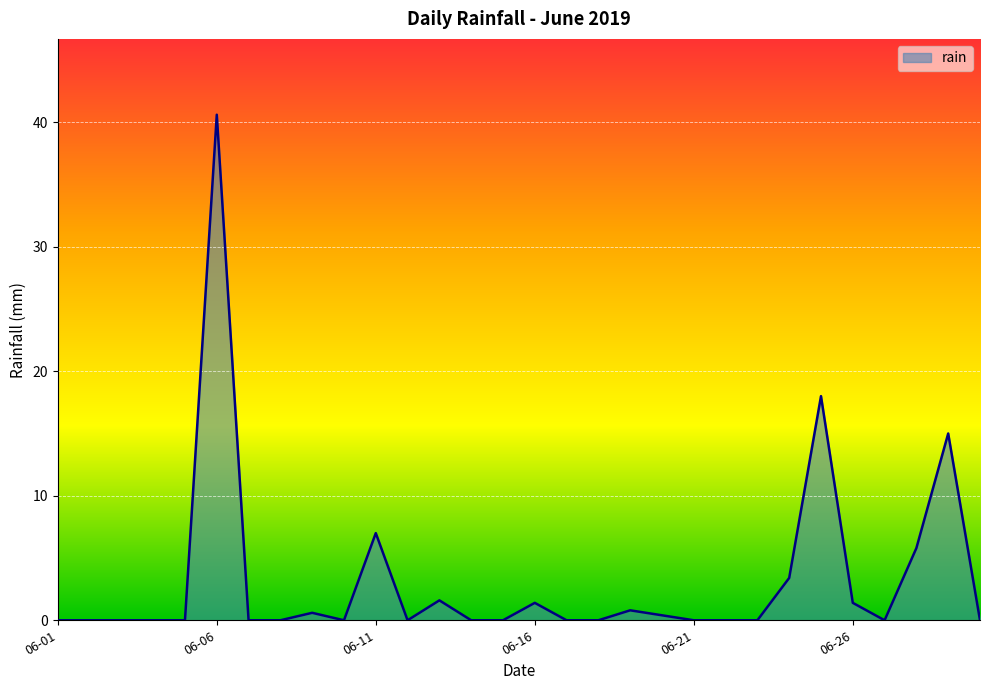

What is the difference between the maximum and minimum values?

40.6